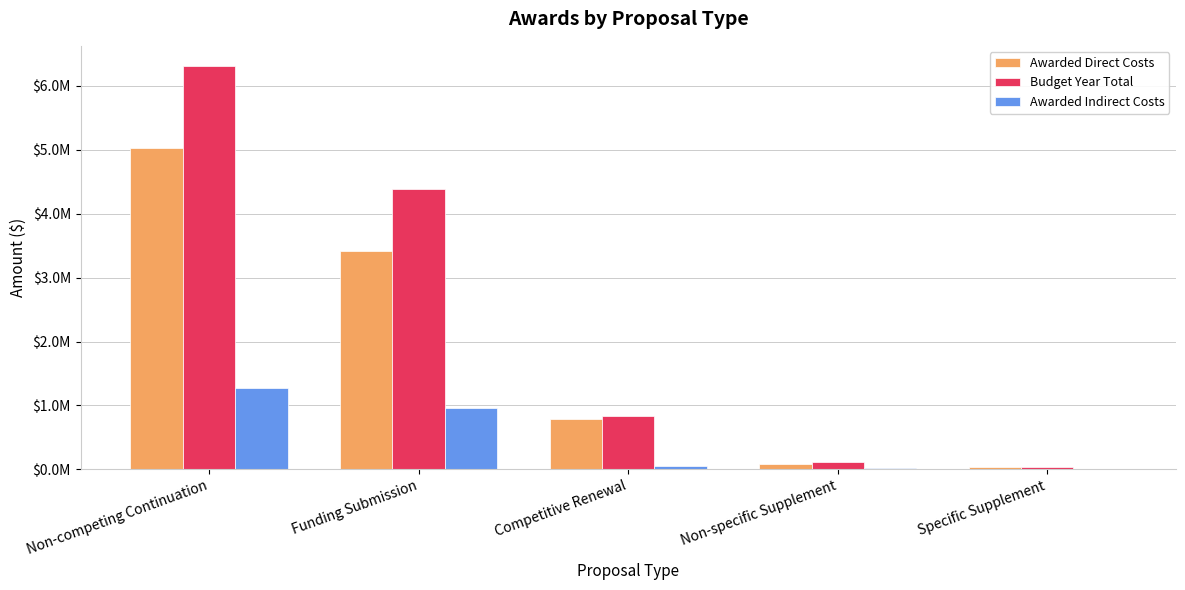

What are all the series names shown in the legend?

Awarded Direct Costs, Budget Year Total, Awarded Indirect Costs